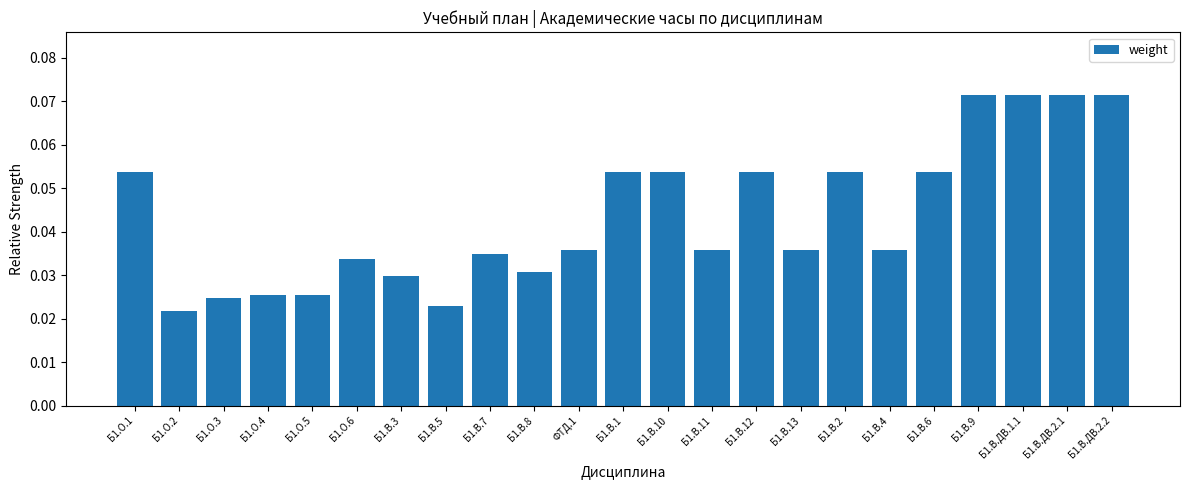

What is the label of the 7th bar from the right?

Б1.В.2